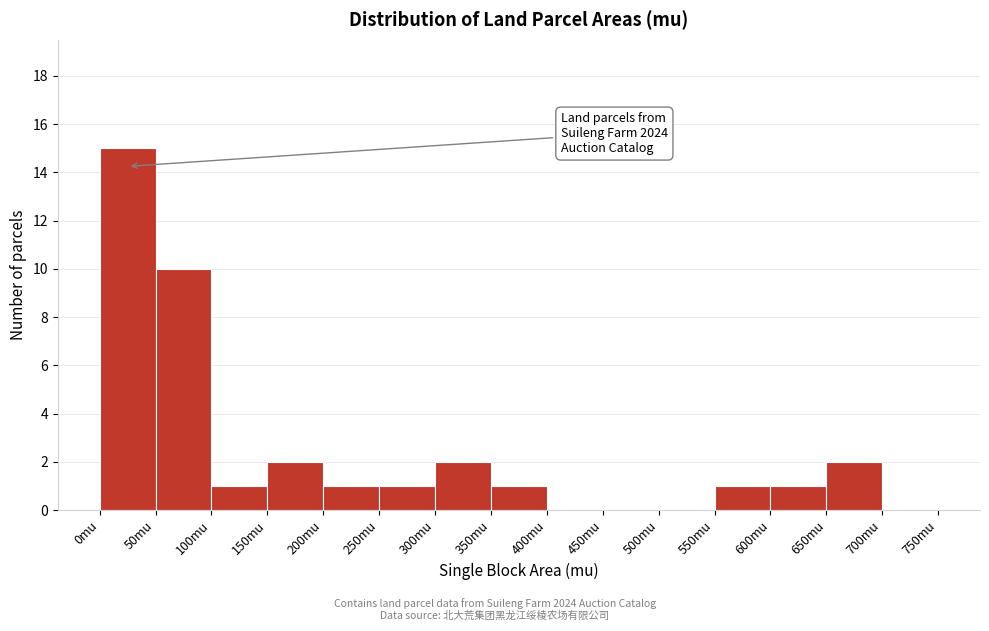

Over which range of the x-axis is the bar tallest?

0 to 50